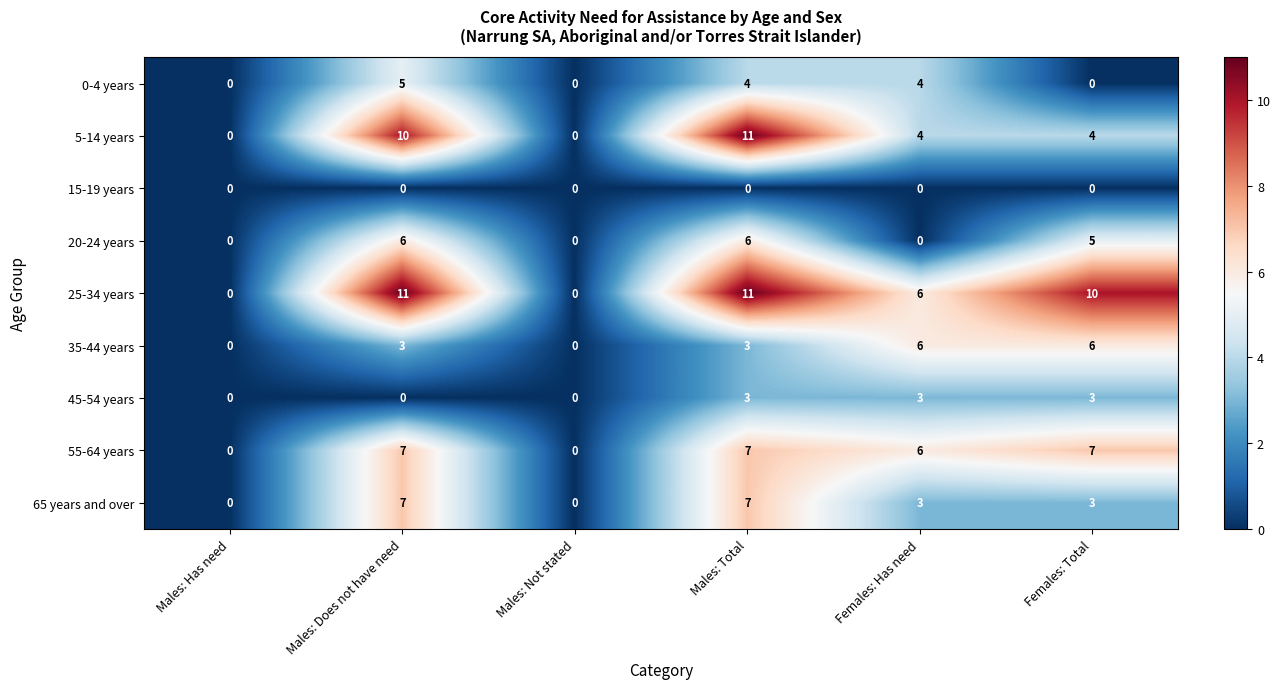

What is the difference between the highest and lowest values at Males: Total?

11